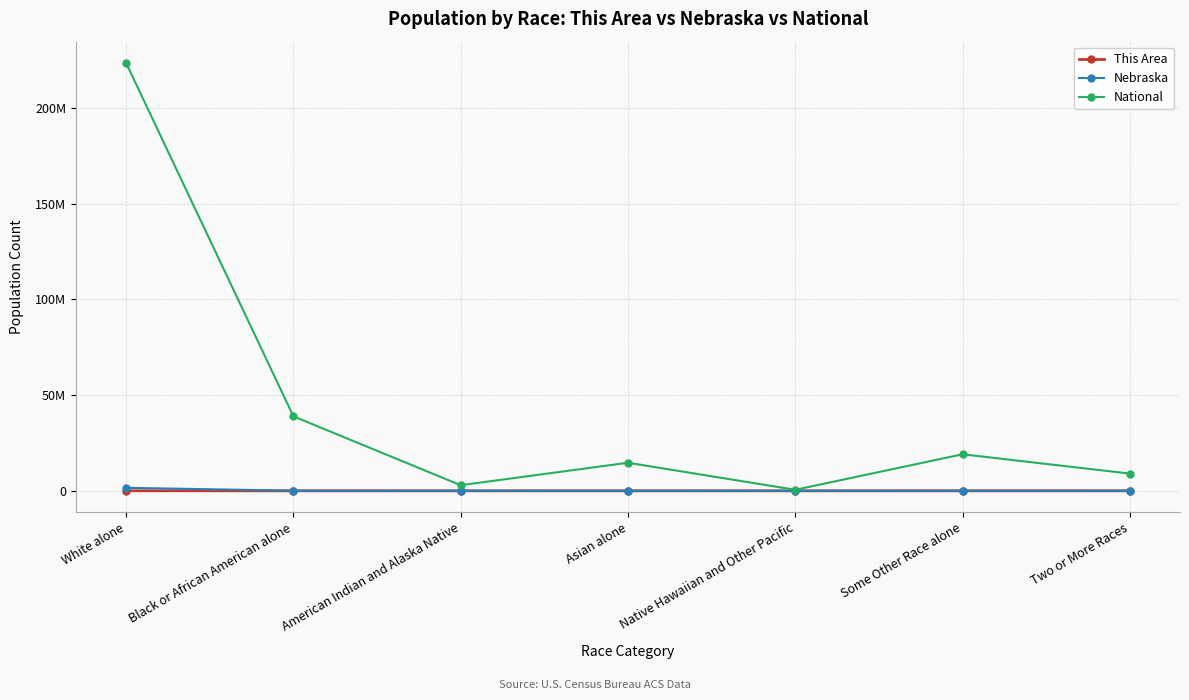

The National series shows 14674252 at Asian alone. True or false?

True